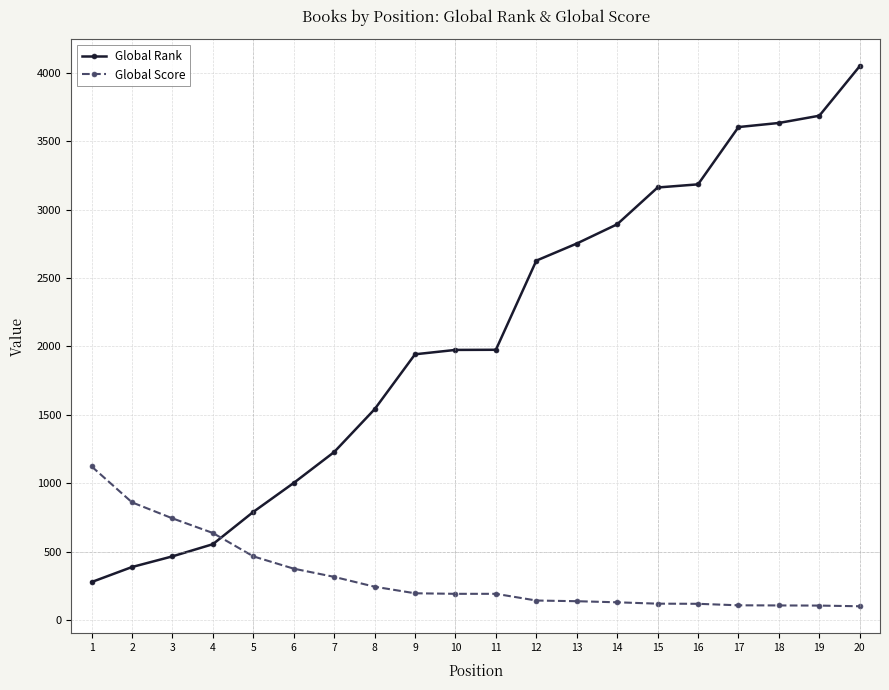

At which category is the sum across all series the highest?

20